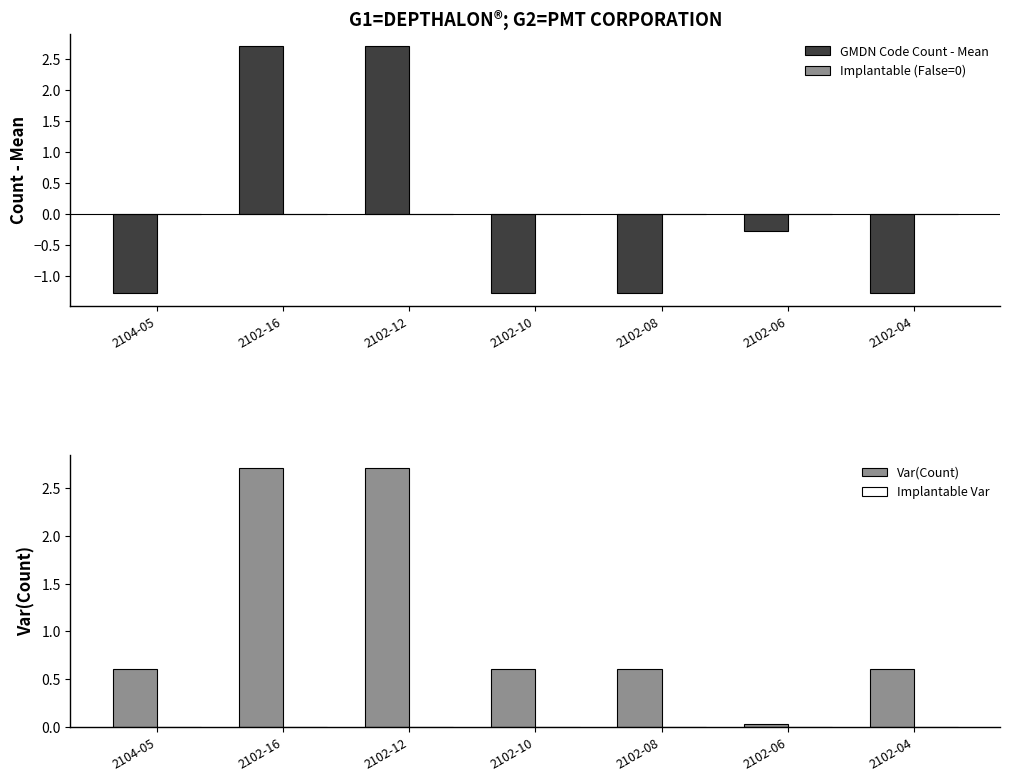

Reading left to right, list all the values displayed in this chart.

GMDN Code Count - Mean: -1.3	2.7	2.7	-1.3	-1.3	-0.3	-1.3
Implantable (False=0): 0.0	0.0	0.0	0.0	0.0	0.0	0.0
Var(Count): 0.6	2.7	2.7	0.6	0.6	0.0	0.6
Implantable Var: 0.0	0.0	0.0	0.0	0.0	0.0	0.0